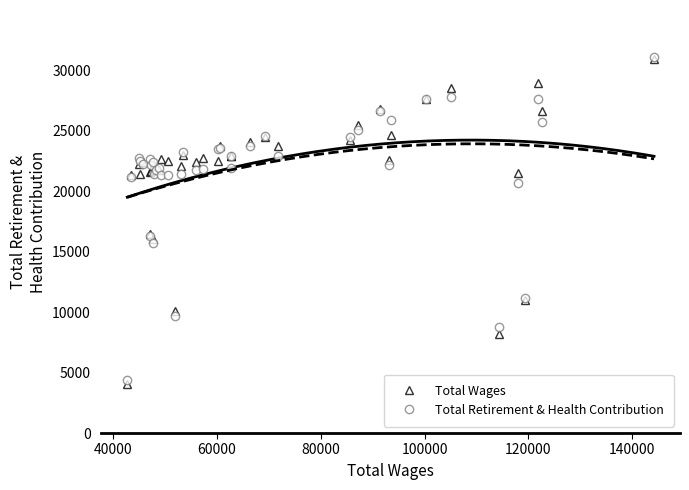

How many values in the Total Retirement & Health Contribution series are below 22447?

20